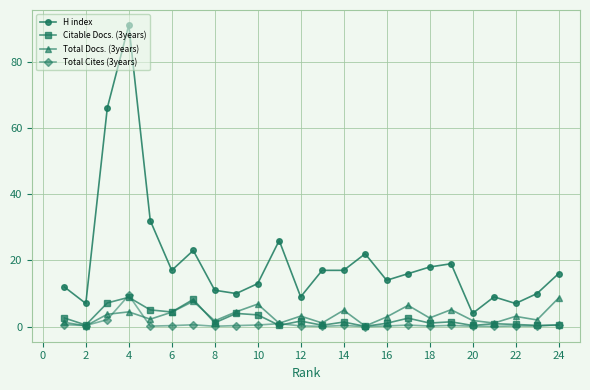

How many lines are shown in the chart?

4